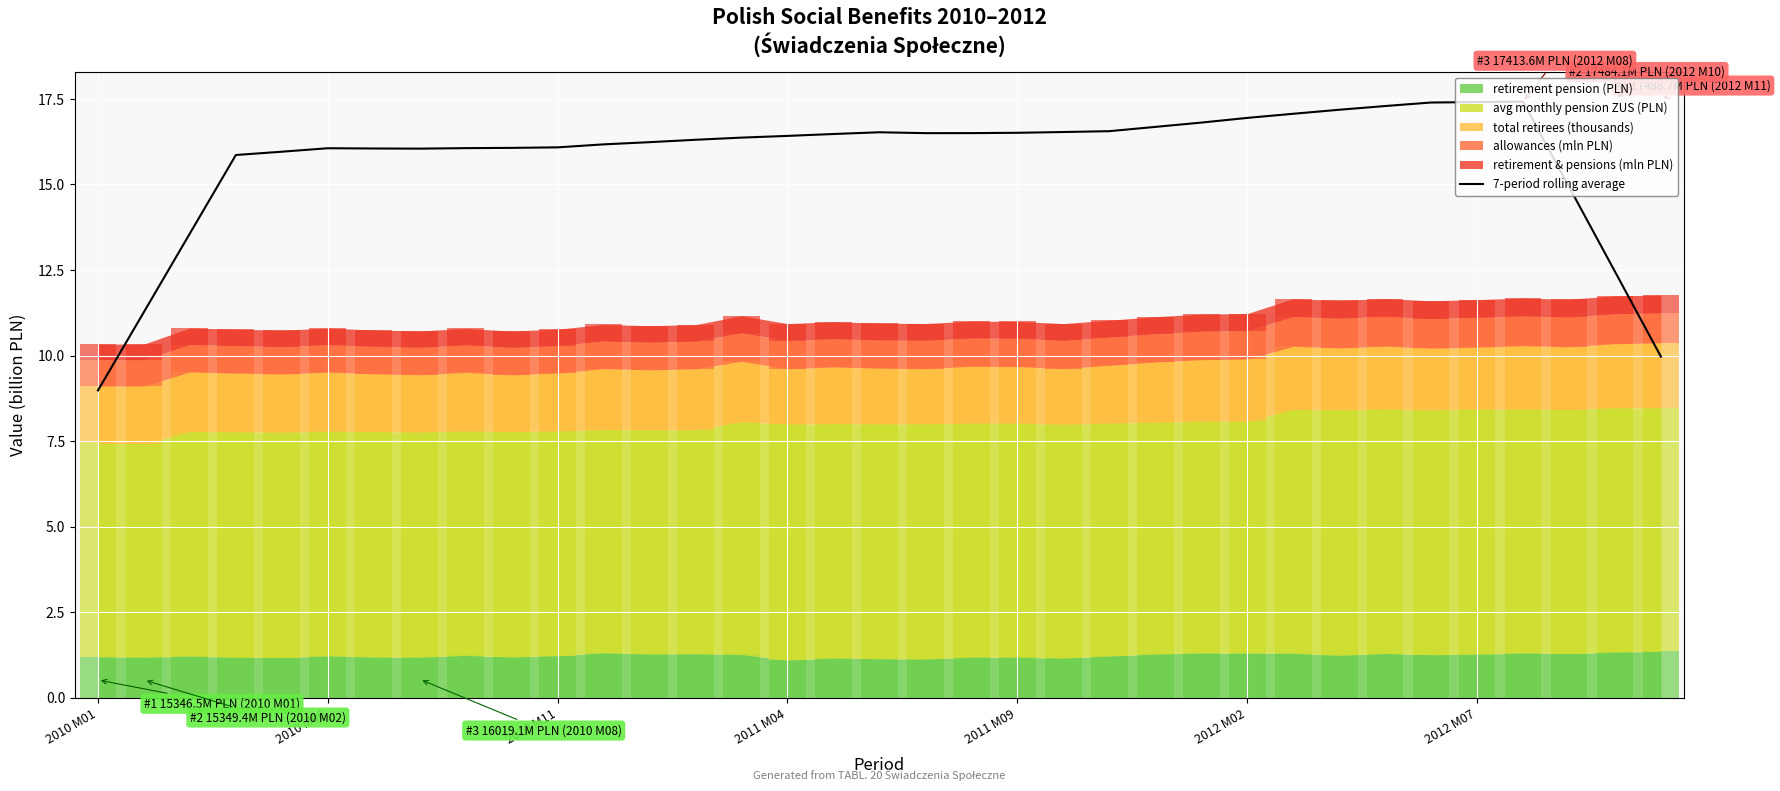

Where is the data nearest to the value 13?

33